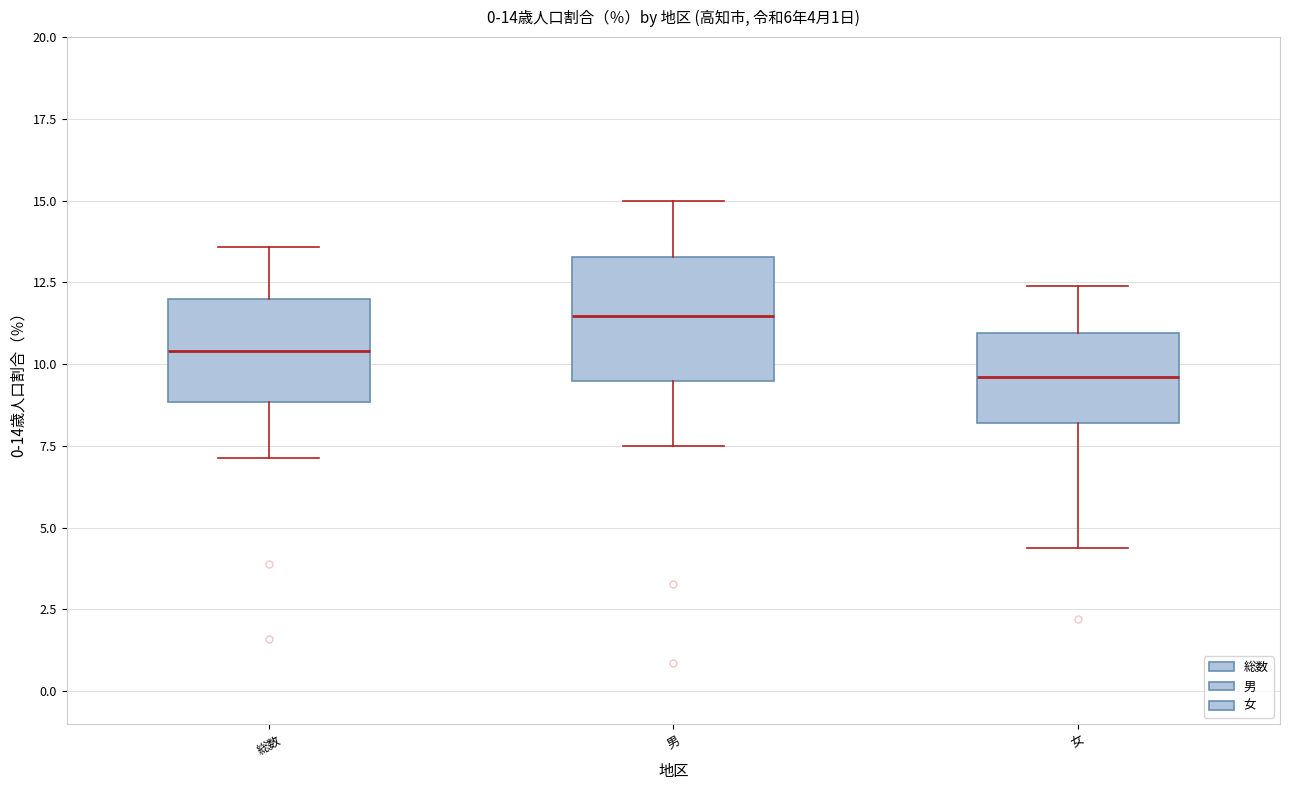

Which box is the tallest, from its lower edge to its upper edge?

男